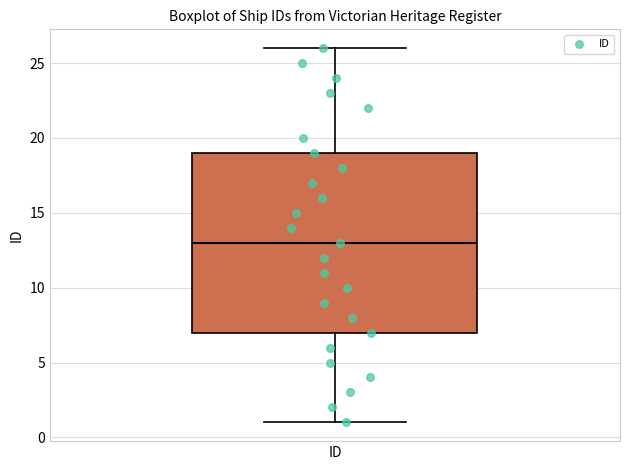

Transcribe this box plot: give where the median line is, the range the box spans, and where the two whiskers end, as read against the y-axis. The values are not printed on the chart, so give them approximately, as read against the axis.

median 13, box 7 to 19, whiskers 1 to 26